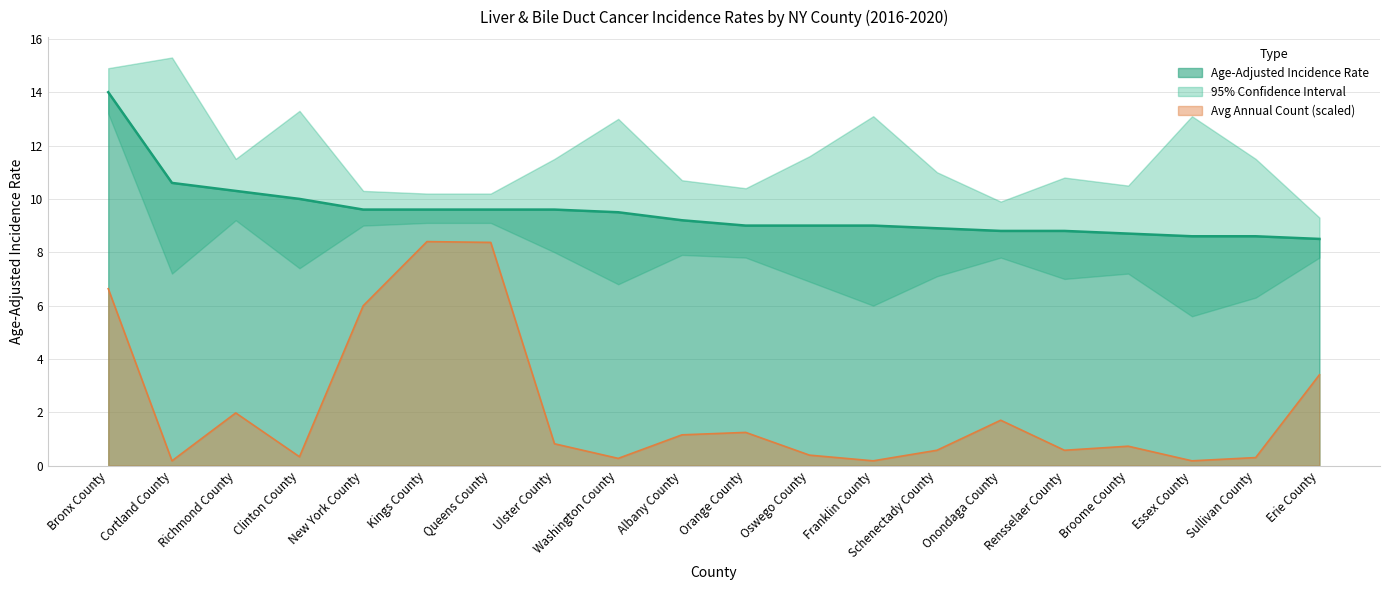

True or false: Average Annual Count and Age-Adjusted Rate intersect in this chart.

False